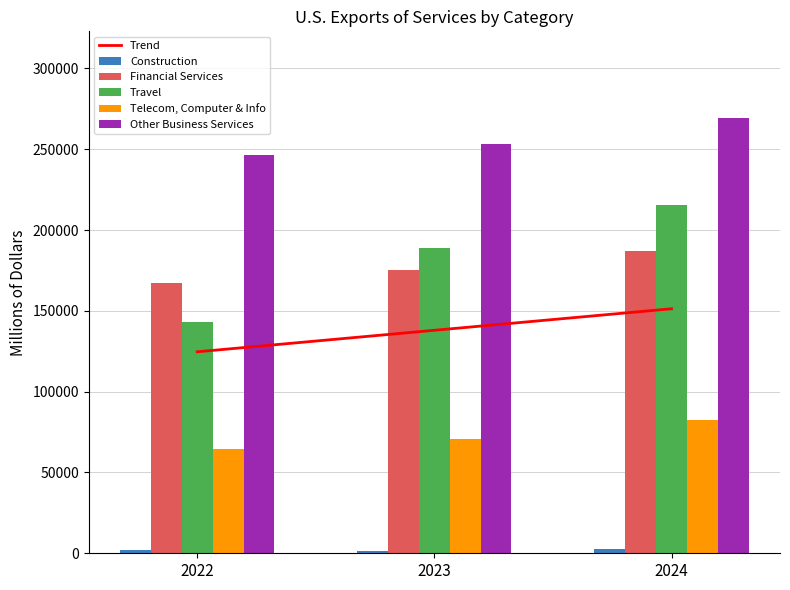

Which has a higher value, 2024 or 2022?

2024